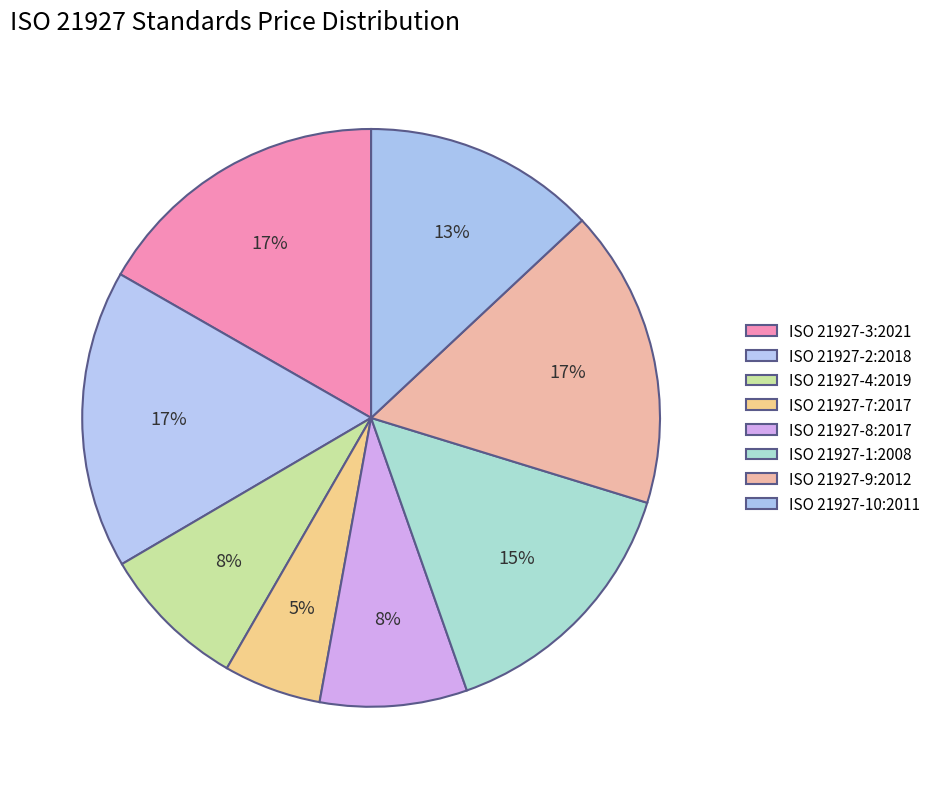

Is the sum of ISO 21927-10:2011 and ISO 21927-2:2018 greater than half?

No